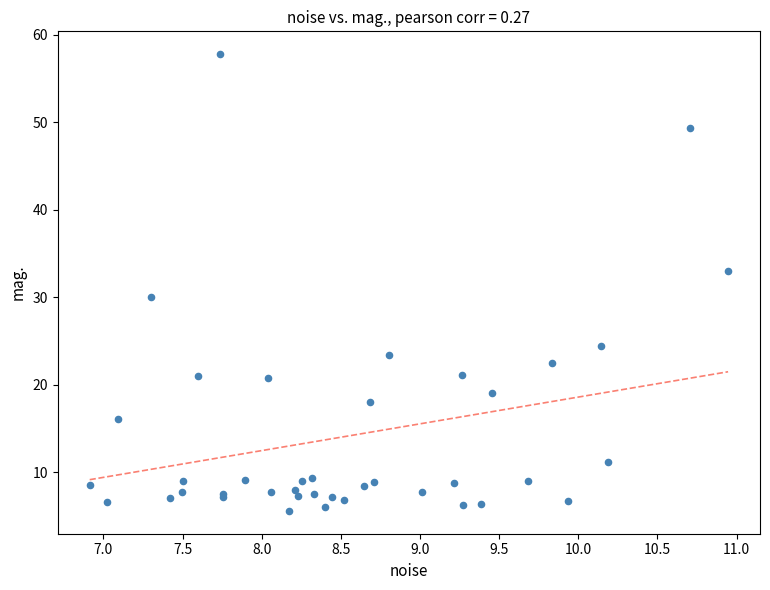

What Y value in the scatter plot is closest to 31?

30.1